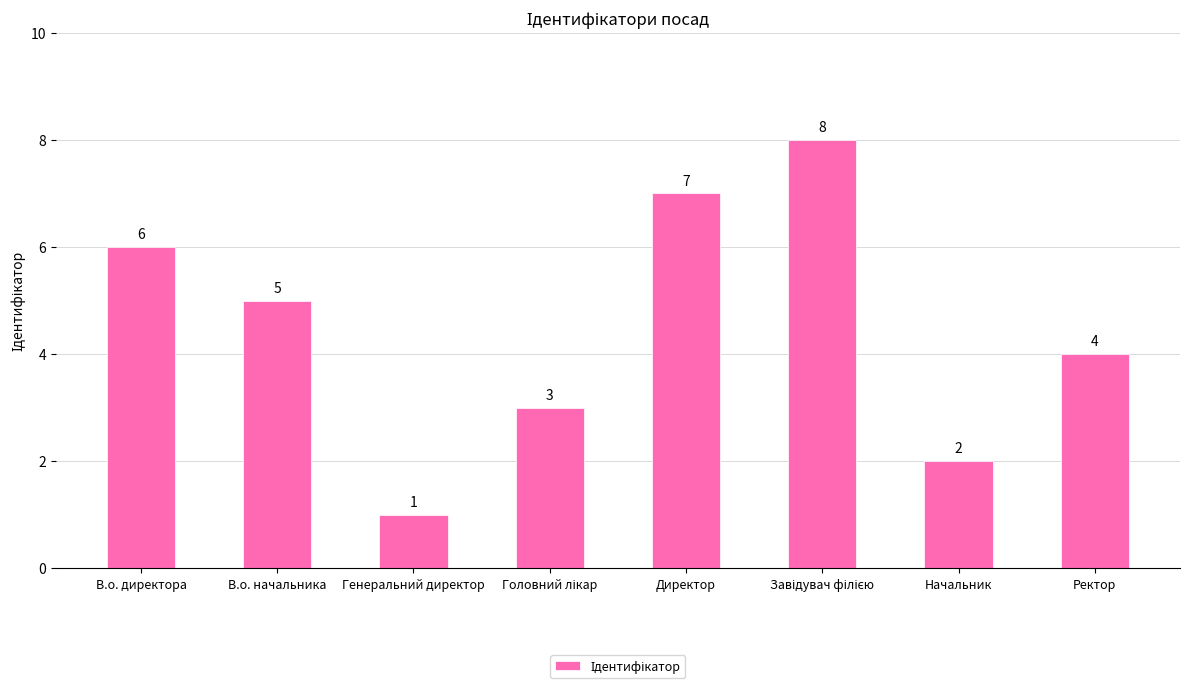

How many values are between 3 and 7?

5